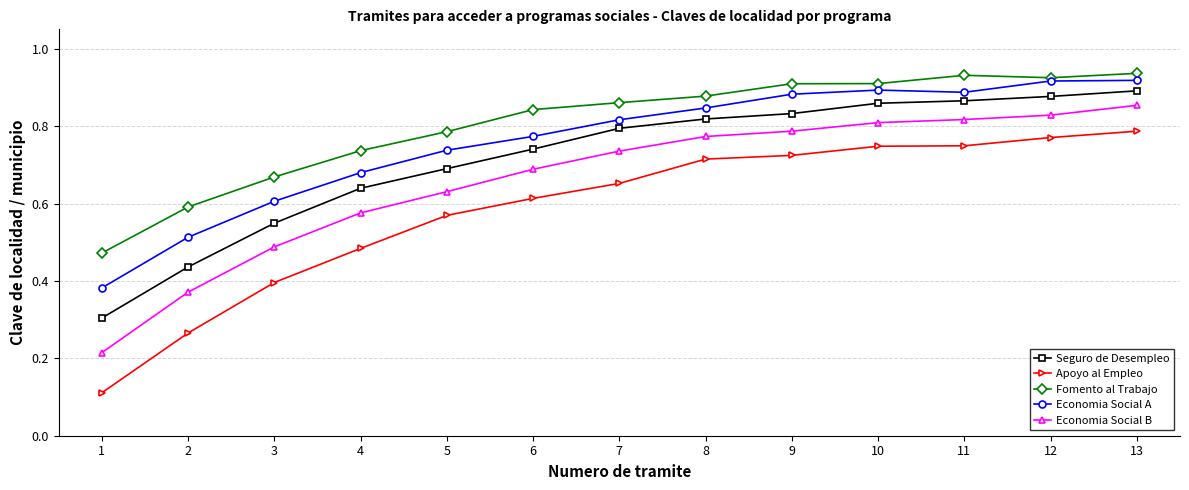

At which label does Seguro de Desempleo reach its peak?

13